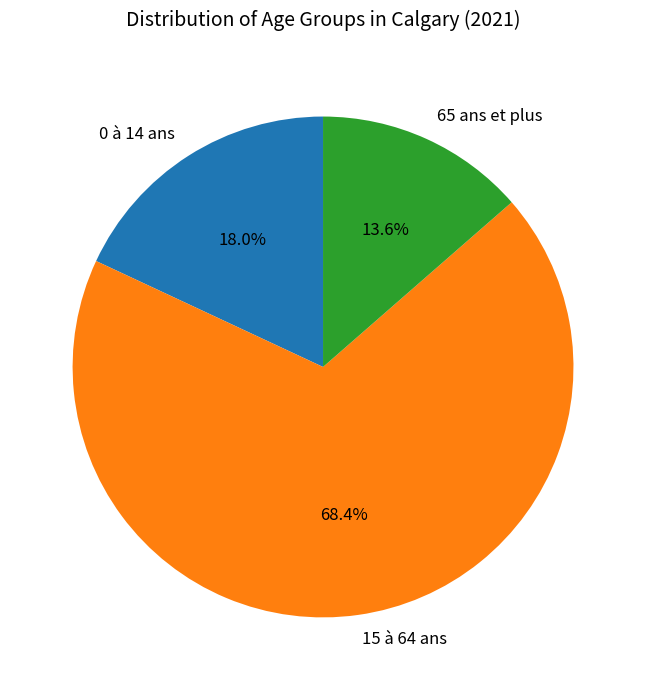

Is there any slice that represents more than half of the pie?

Yes